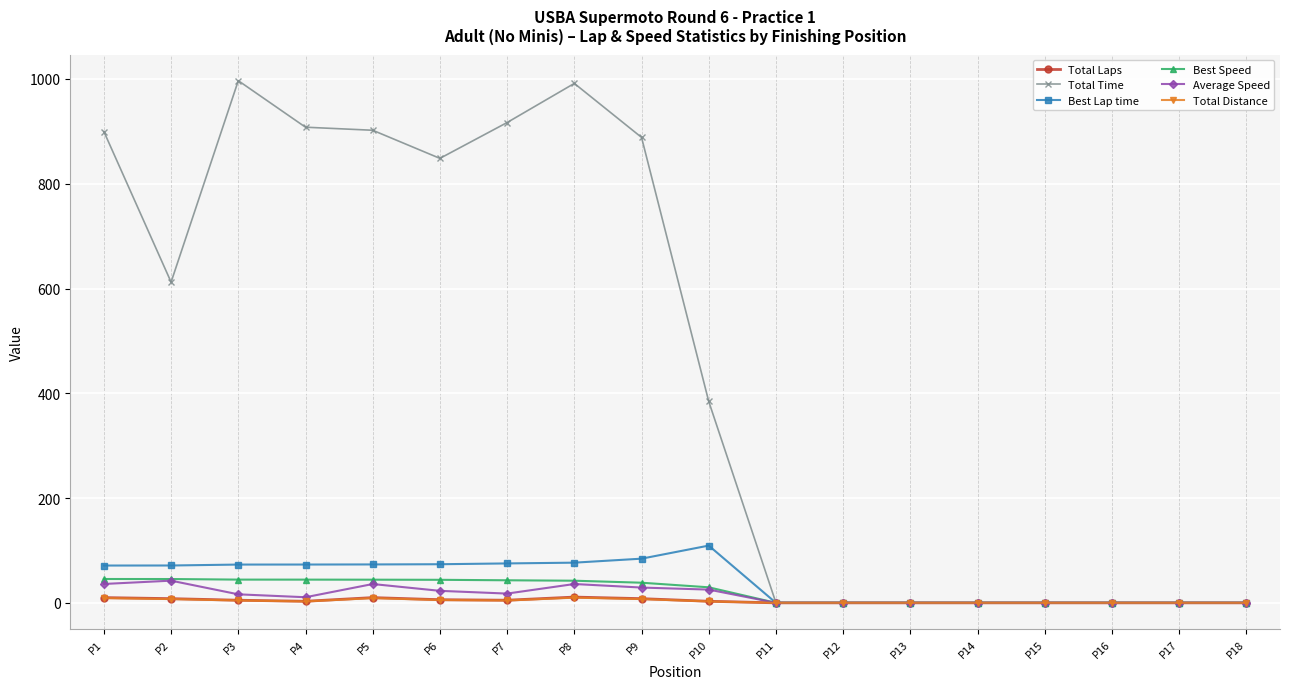

Where is the first local maximum for Total Time?

P3